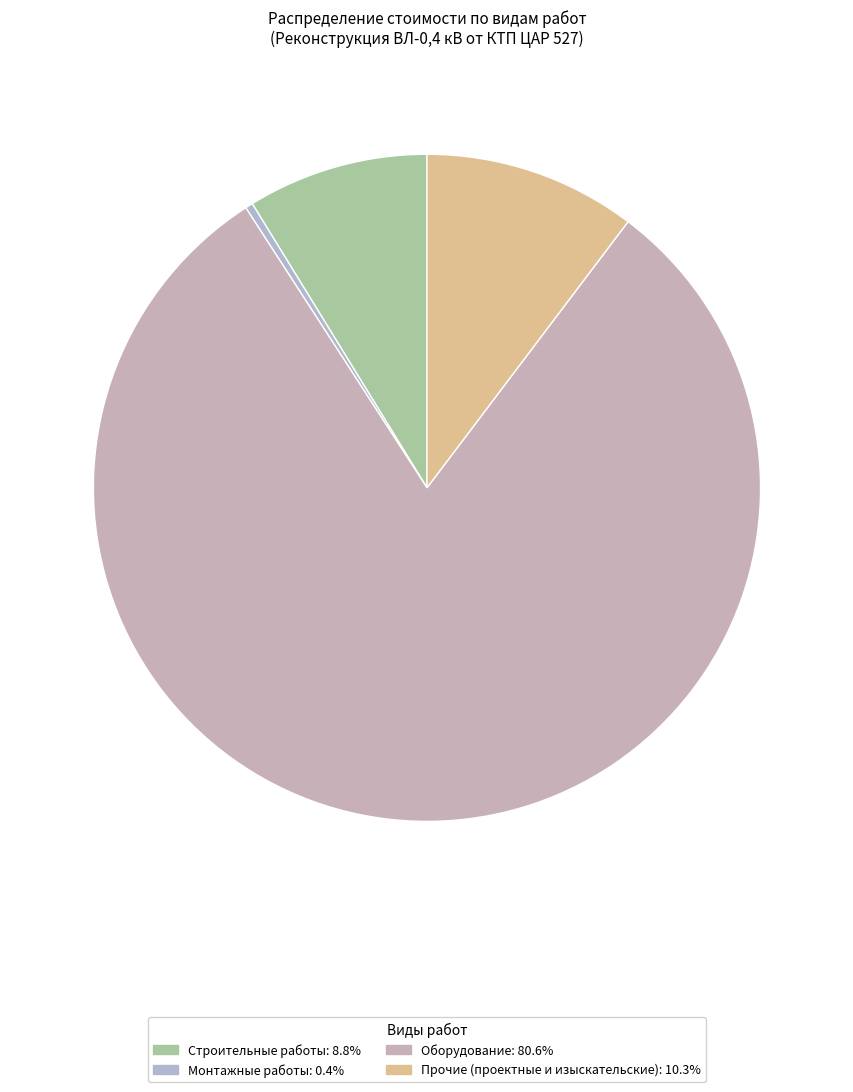

Is Монтажные работы the majority of the pie?

No